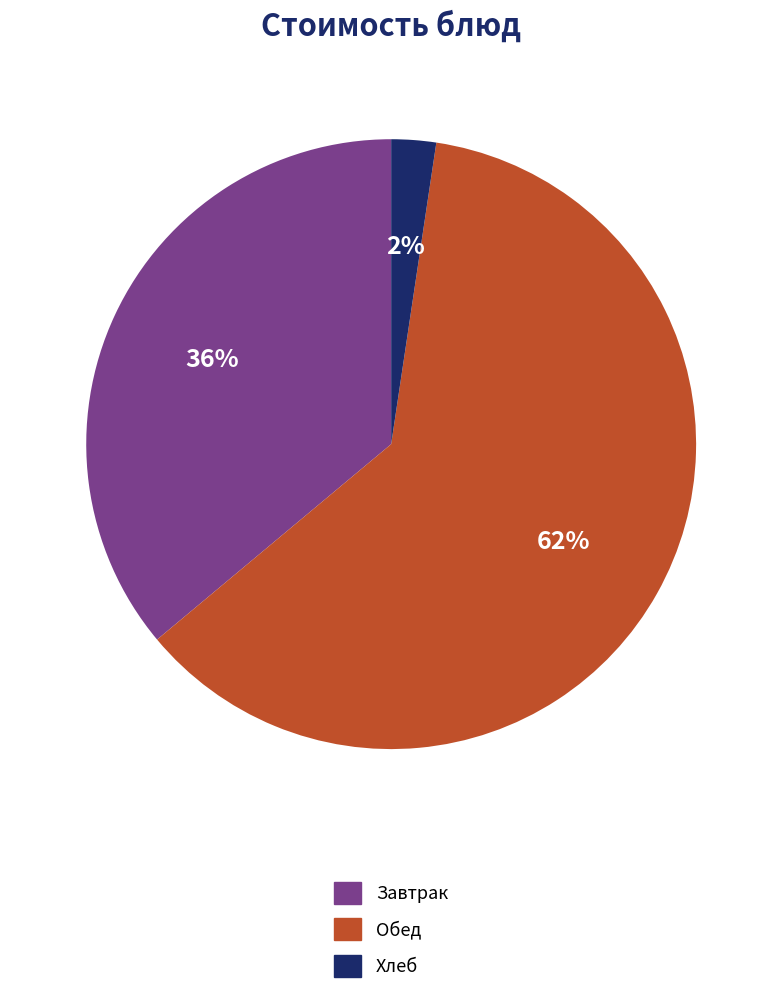

Does any single category account for the majority?

Yes